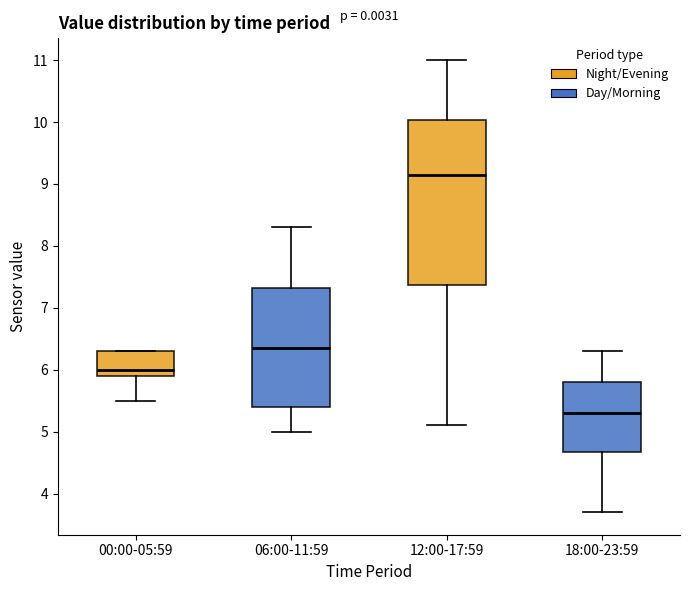

Where is the upper edge of the box for 00:00-05:59 on the y-axis? The values are not printed on the chart, so give them approximately, as read against the axis.

6.3